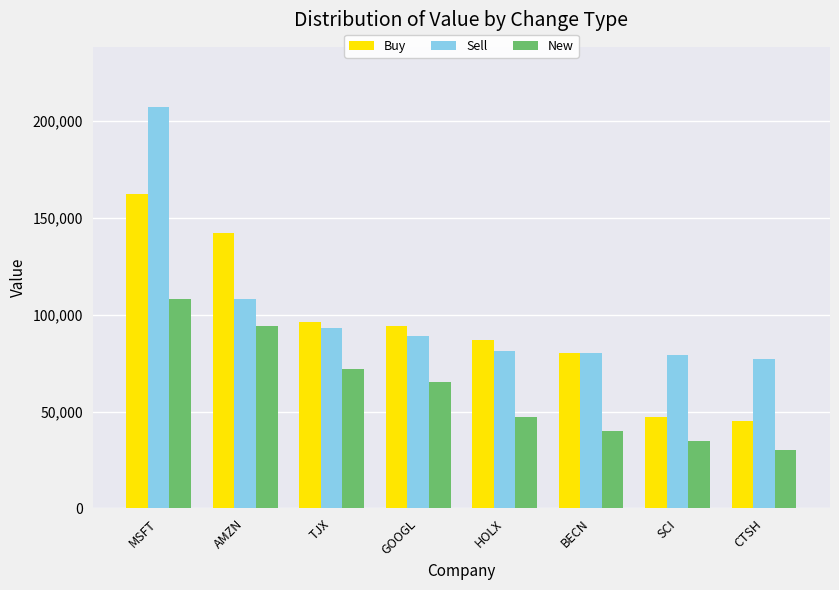

What is the label of the 3rd bar from the left?

TJX